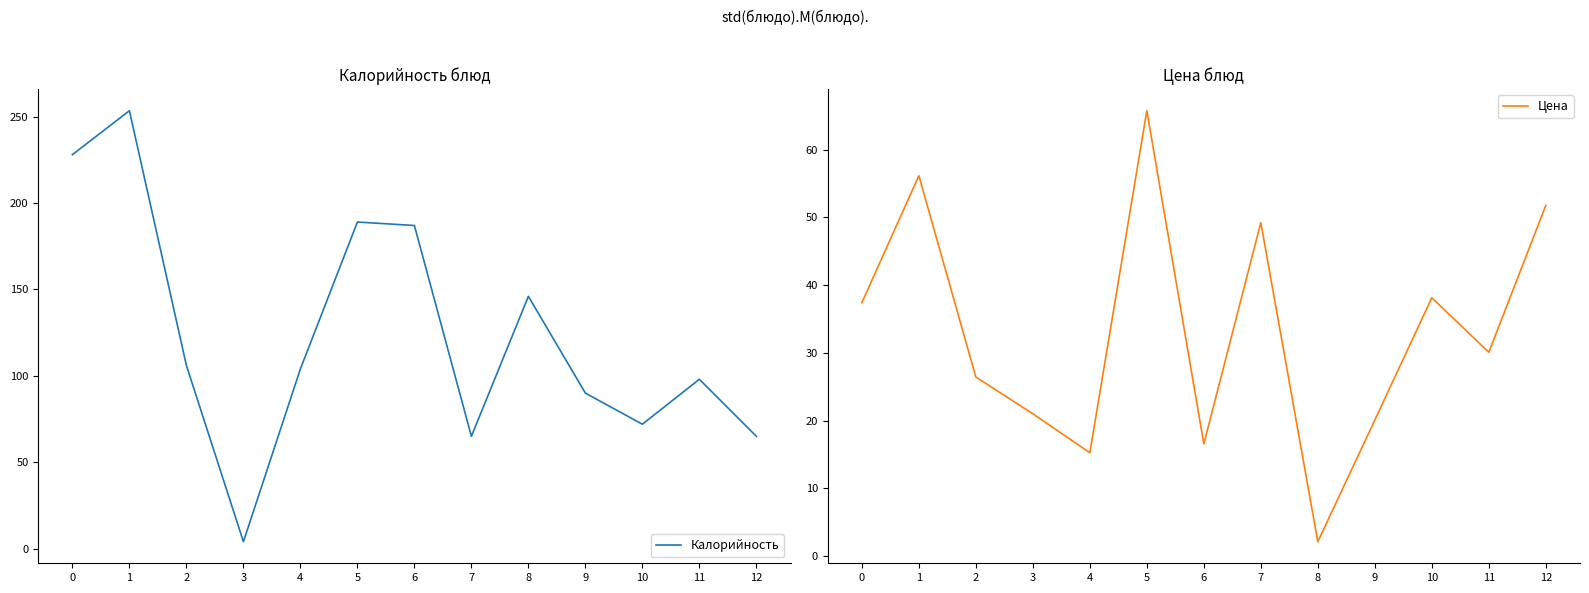

What is the difference between the maximum and minimum values in the Цена series?

63.7